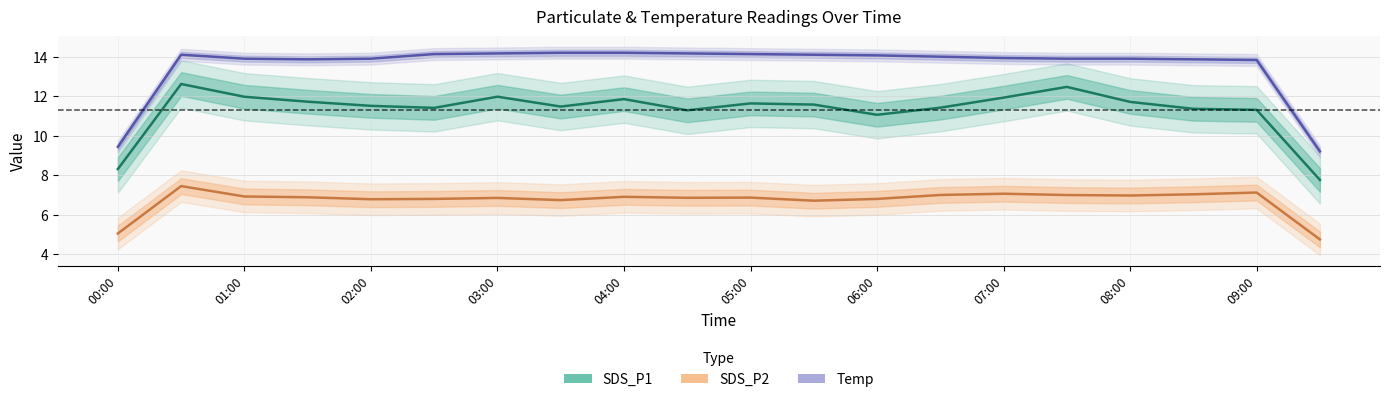

How many interior local valleys does the Temp series have?

1